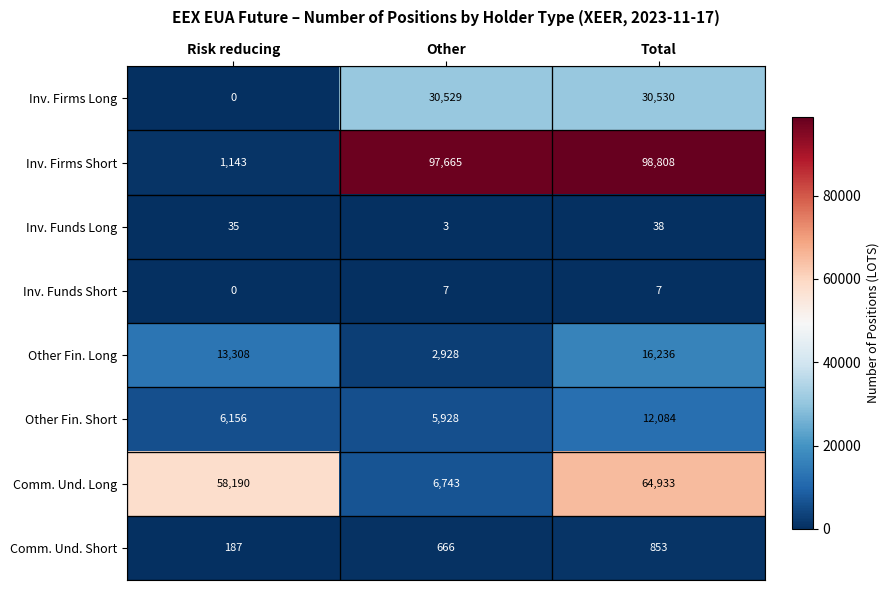

Where is Inv. Funds Short nearest to the value 3?

Risk reducing